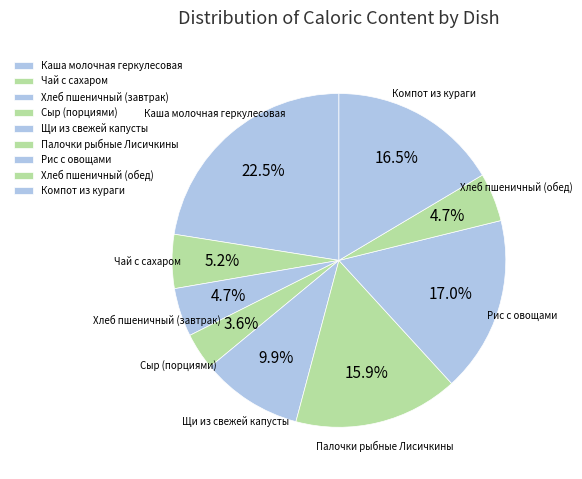

Combined, do Хлеб пшеничный (завтрак) and Щи из свежей капусты account for over 50%?

No